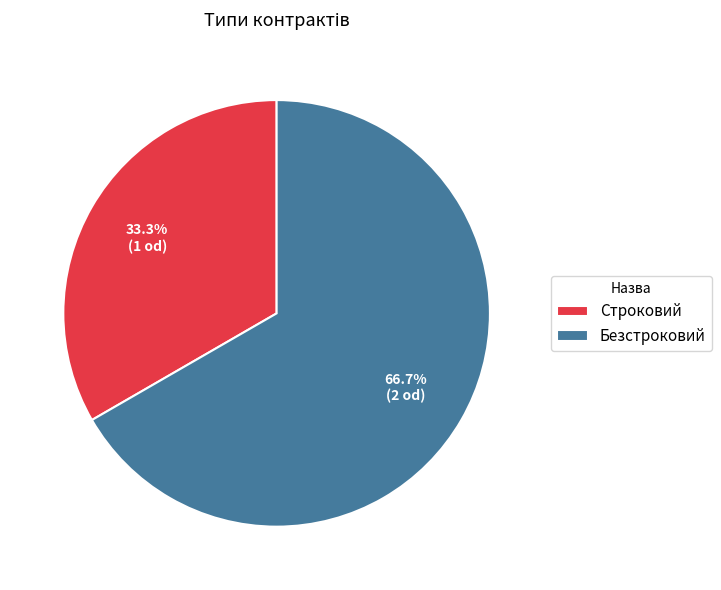

Approximately how many times larger is the value at Строковий compared to Безстроковий?

0.5